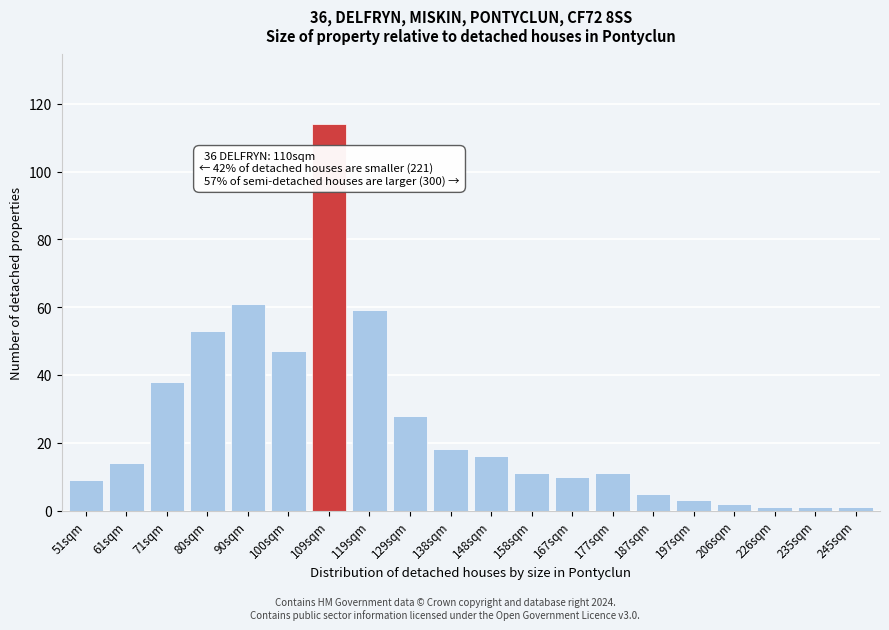

Reading left to right, what are all the values shown in this chart?

9	14	38	53	61	47	114	59	28	18	16	11	10	11	5	3	2	1	1	1